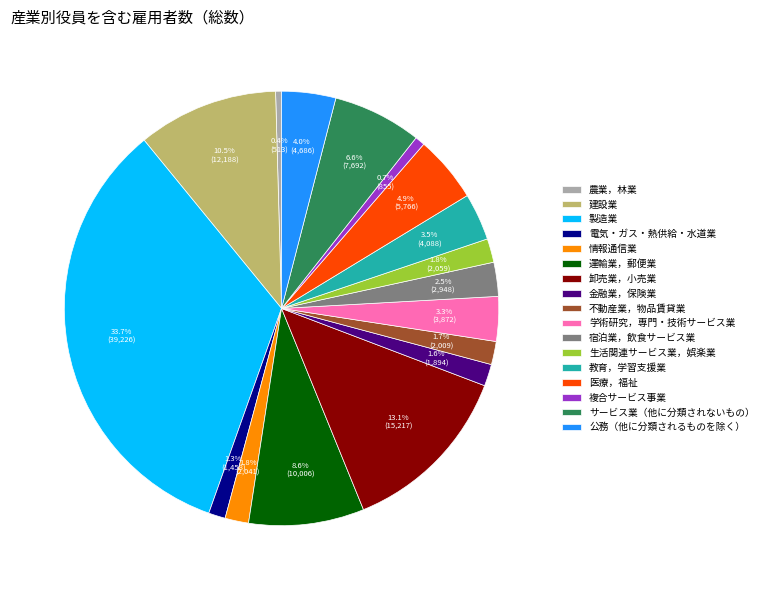

Which category has the biggest portion of the pie?

製造業